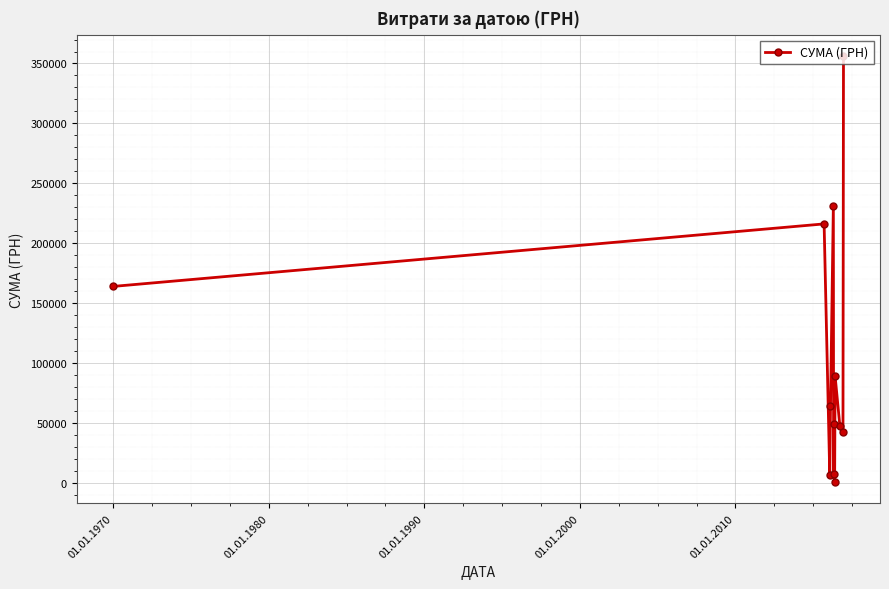

What is the value of the 9th point from the left?

89103.0